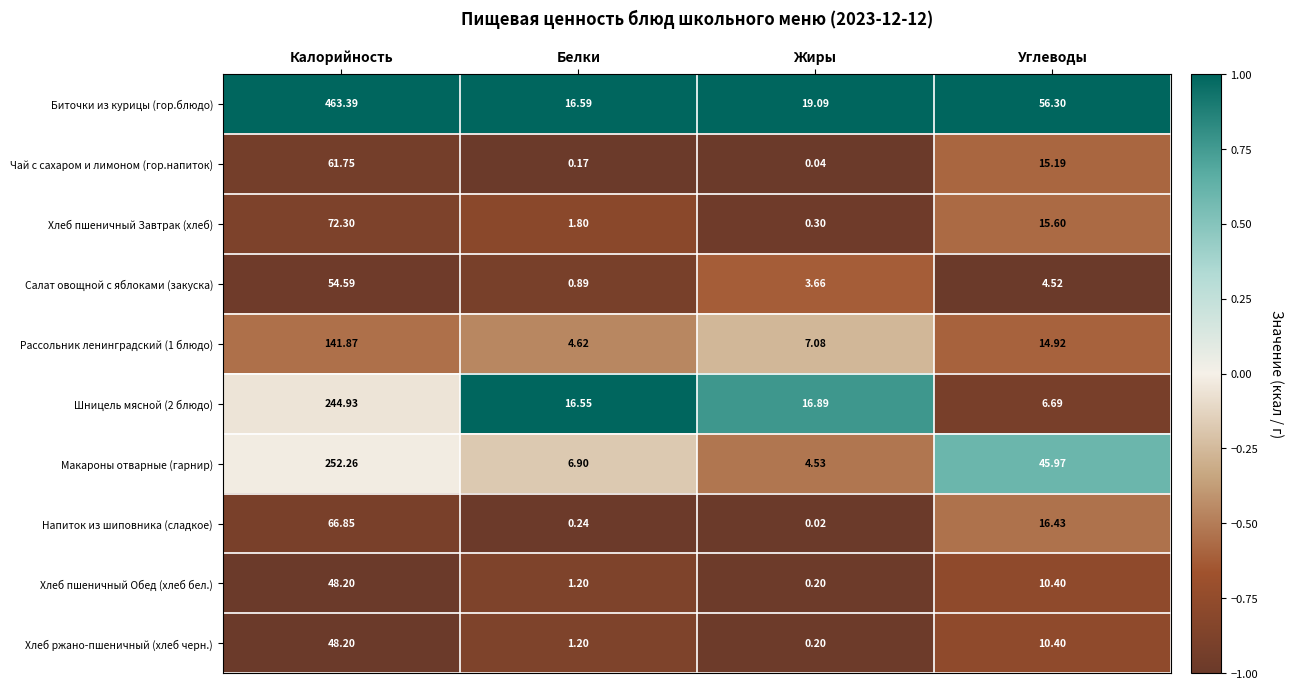

Between Белки and Жиры, which series saw the biggest shift?

Салат овощной с яблоками (закуска)